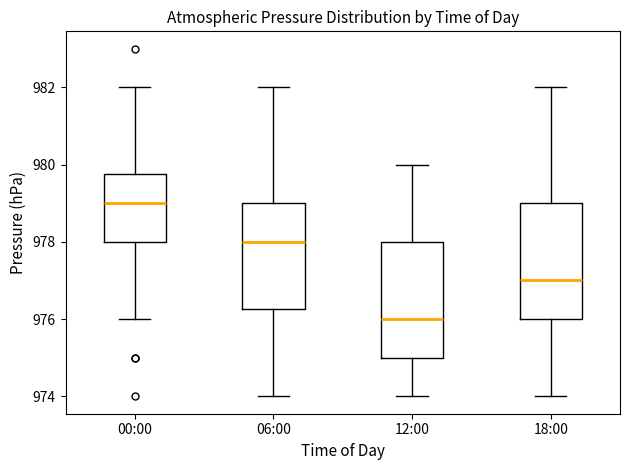

Which box's median line is the highest?

00:00